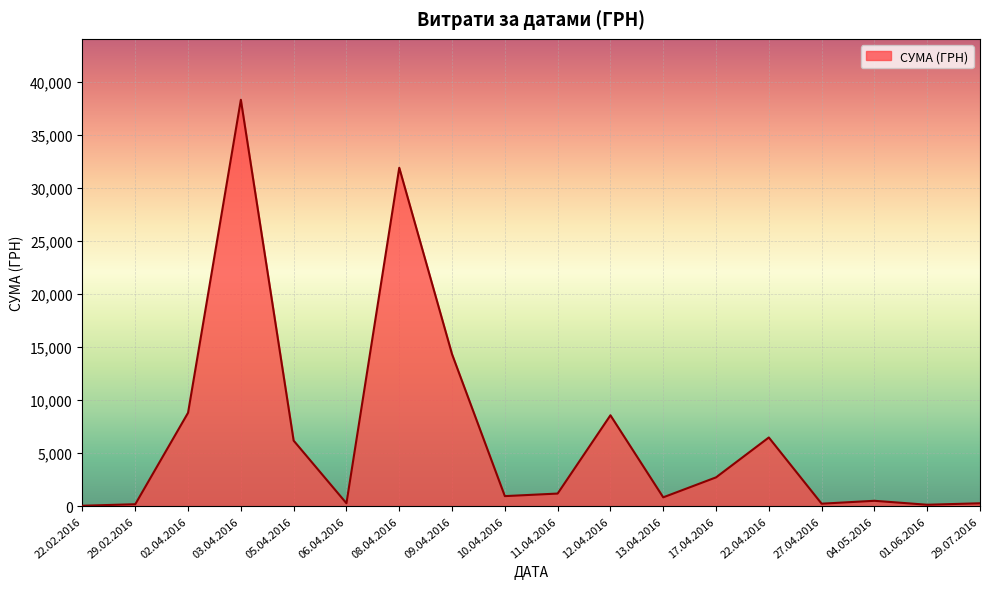

Which label corresponds to the largest value in the chart?

03.04.2016